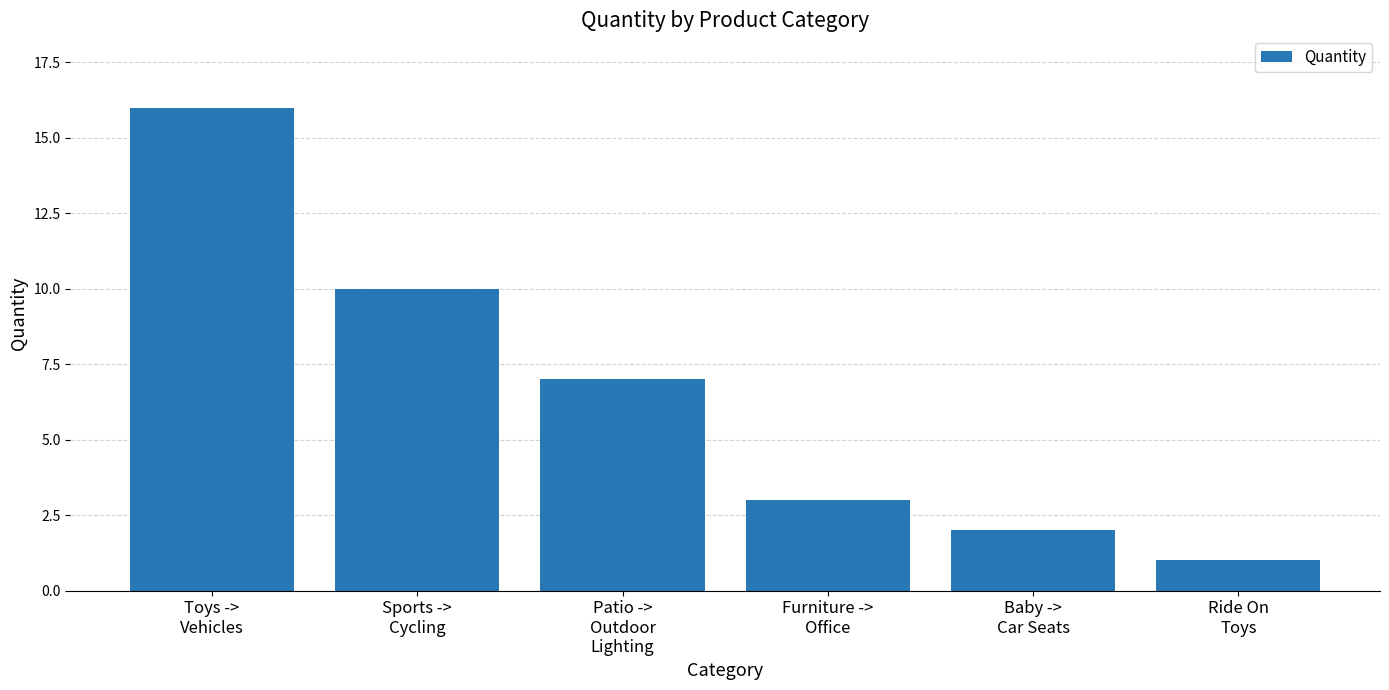

Reading right to left, extract all data points from this chart.

1	2	3	7	10	16